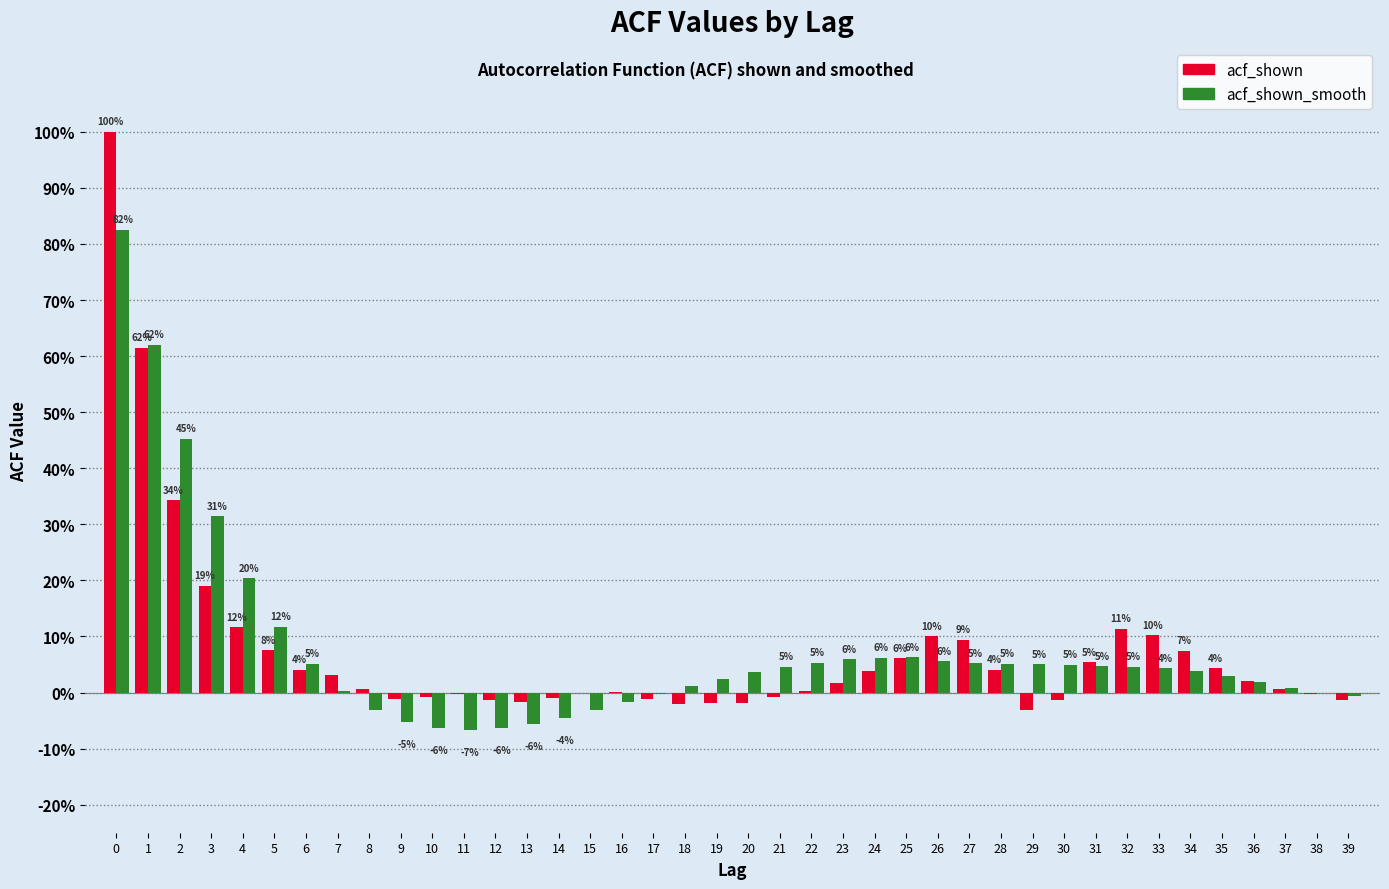

What are all the series names shown in the legend?

acf_shown, acf_shown_smooth